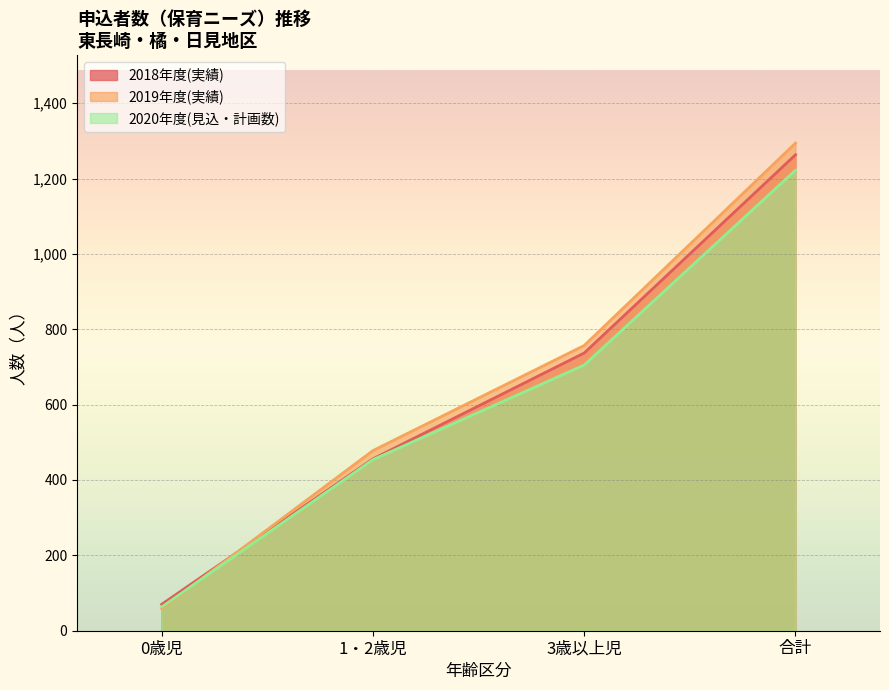

What is the minimum value for 利用定員数(整備量)?

63